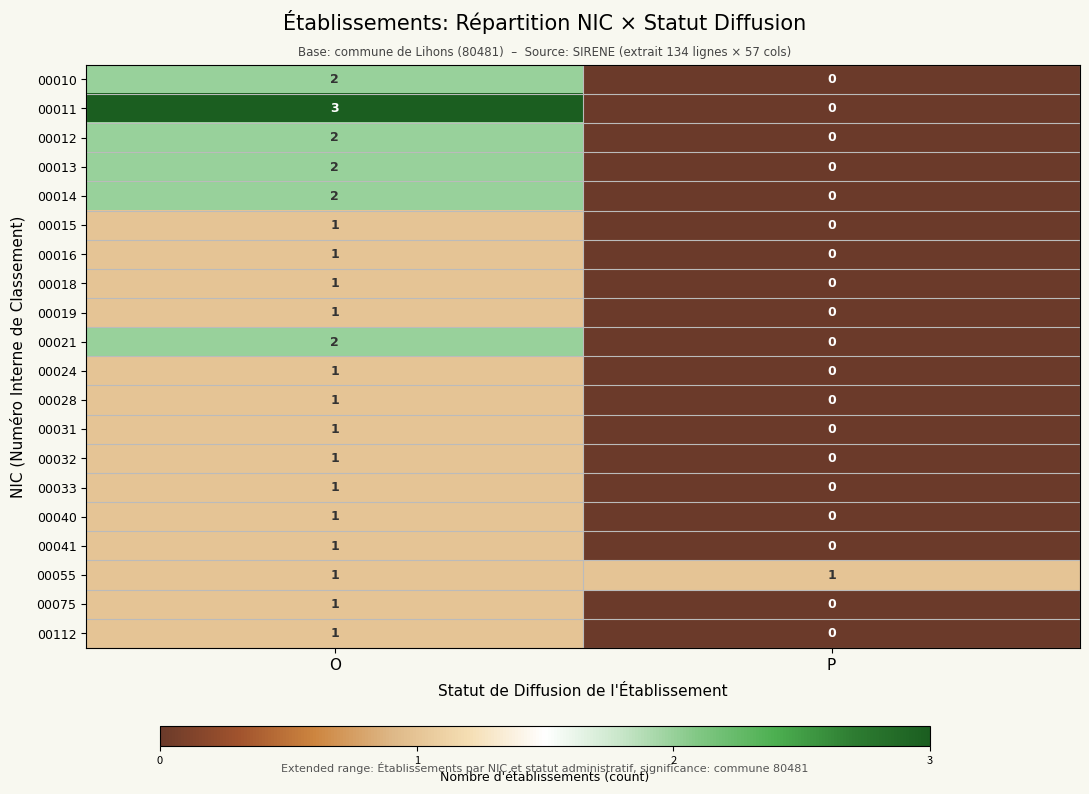

True or false: 00021 has a value of 1 at O.

False